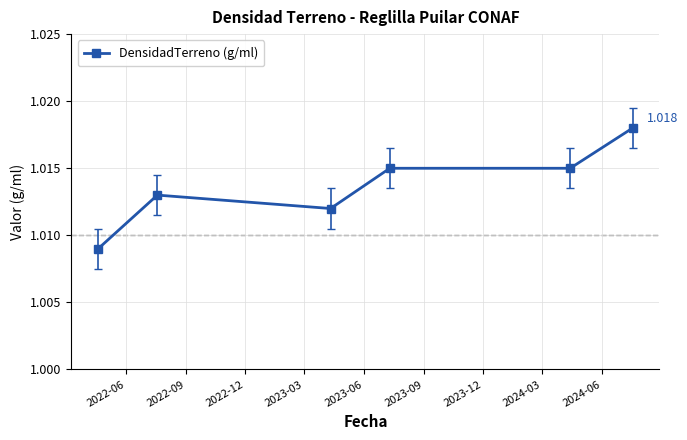

True or false: the data has more than 2 interior local peaks.

False